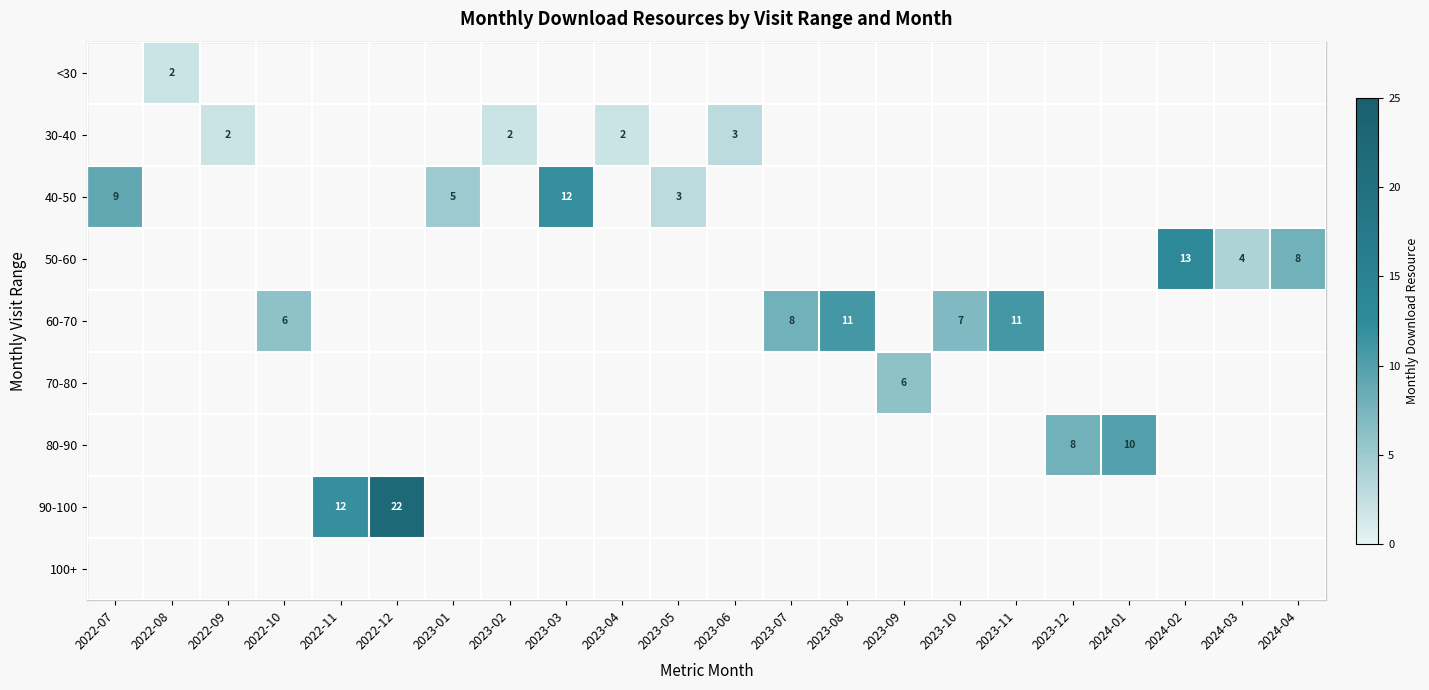

How many categories are shown in the chart?

22